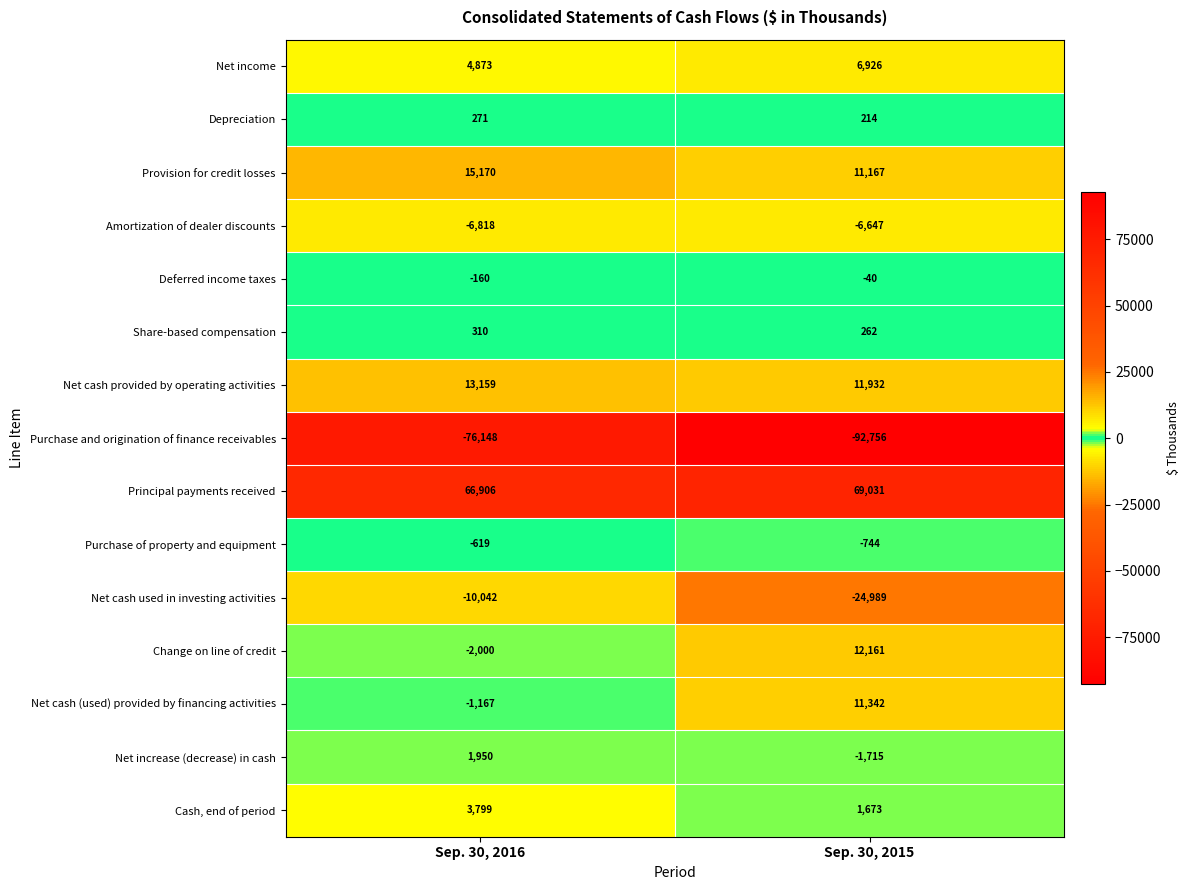

At Sep. 30, 2016, list the series in order from smallest to largest.

Purchase and origination of finance receivables, Net cash used in investing activities, Amortization of dealer discounts, Change on line of credit, Net cash (used) provided by financing activities, Purchase of property and equipment, Deferred income taxes, Depreciation, Share-based compensation, Net increase (decrease) in cash, Cash, end of period, Net income, Net cash provided by operating activities, Provision for credit losses, Principal payments received